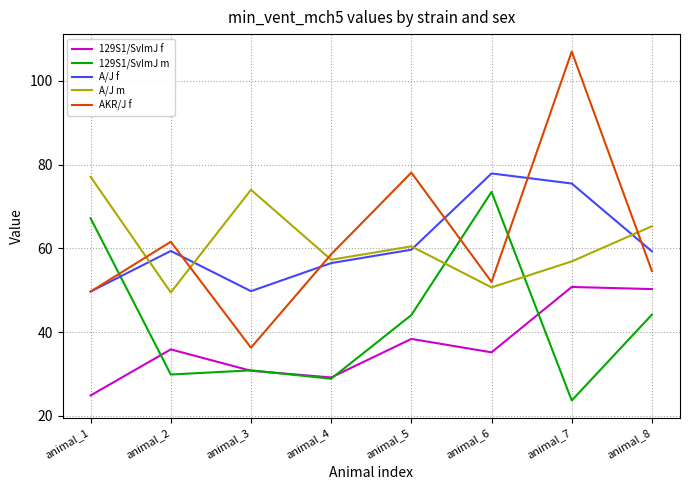

How many interior local valleys does the AKR/J f series have?

2